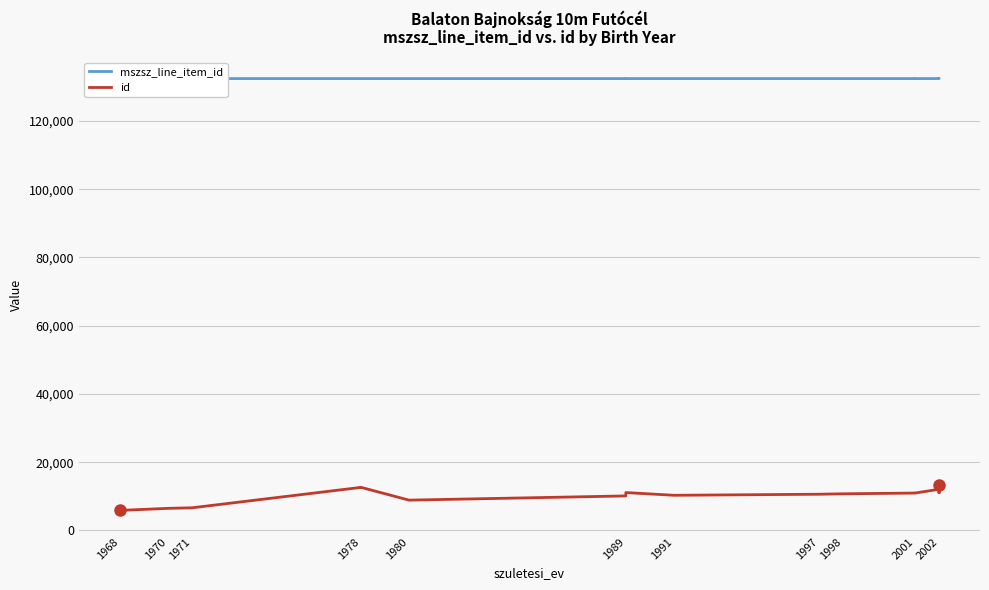

What is the label of the 14th point from the right?

1978